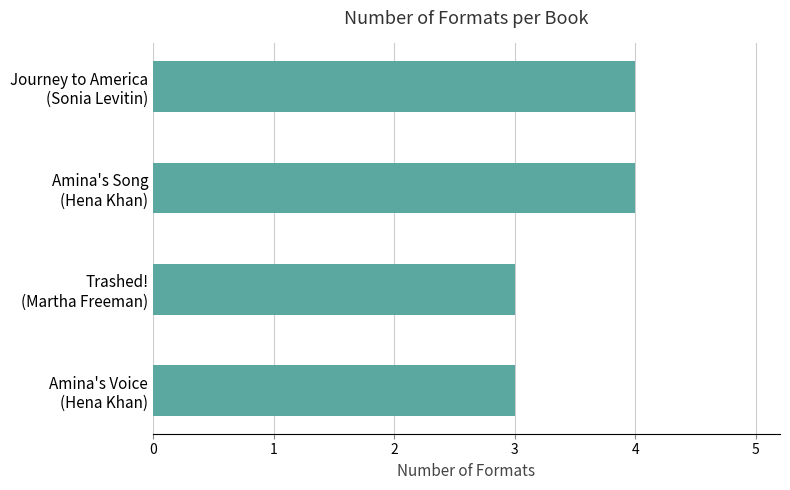

What is the value of the 1st bar from the top?

4